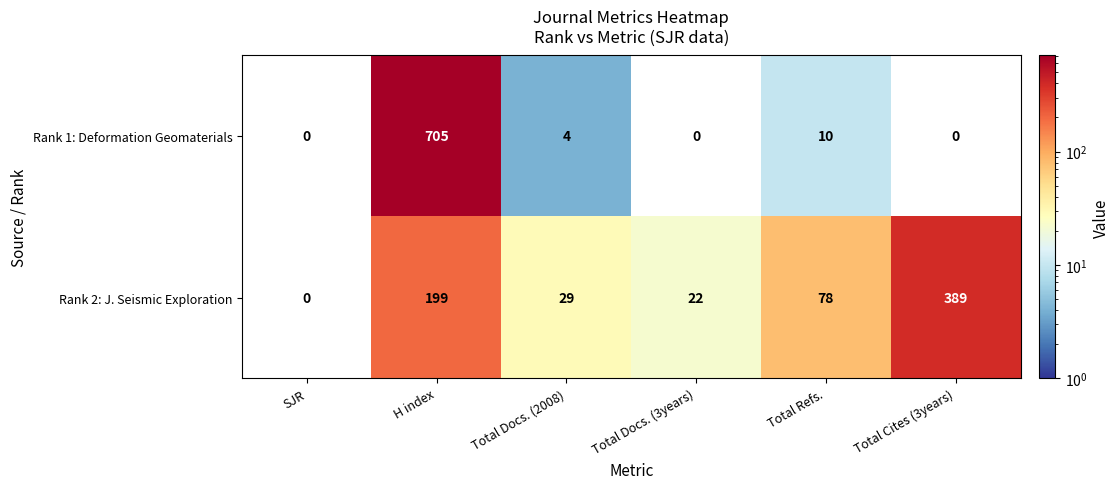

How many categories are shown in the chart?

6